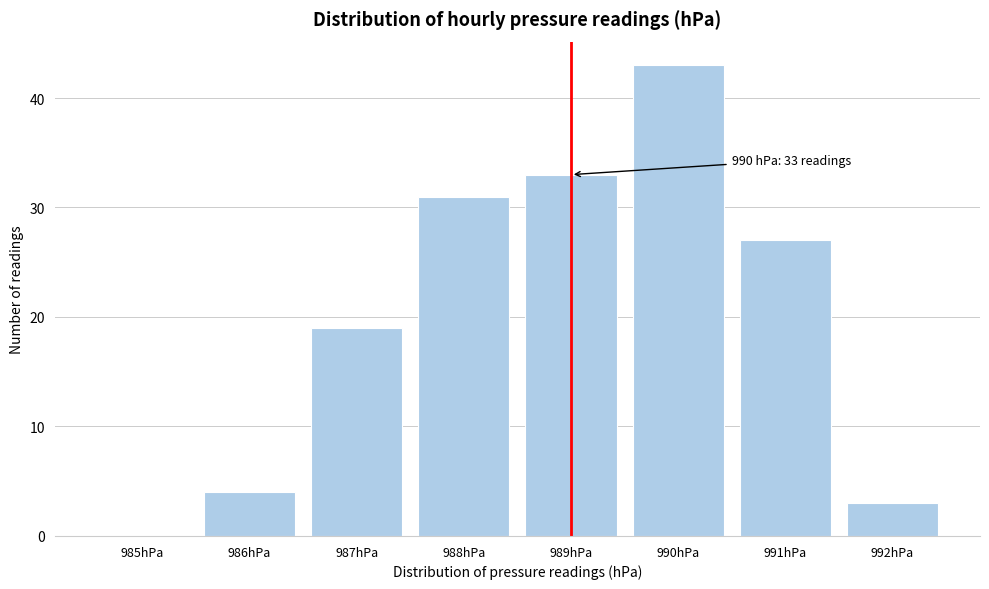

Reading left to right, extract all data points from this chart.

985hPa=0	986hPa=4	987hPa=19	988hPa=31	989hPa=33	990hPa=43	991hPa=27	992hPa=3